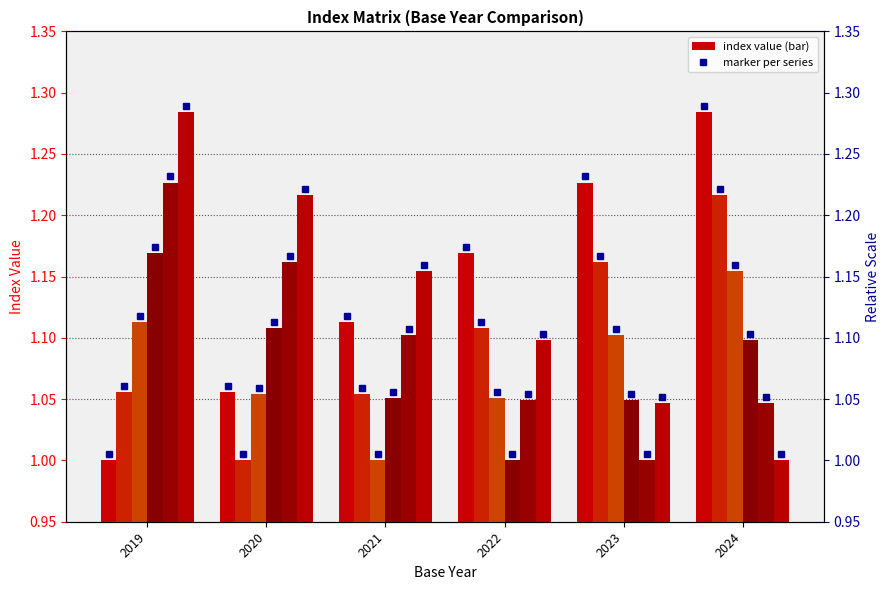

The value of 2021 at 2019 is 1.6. True or false?

False